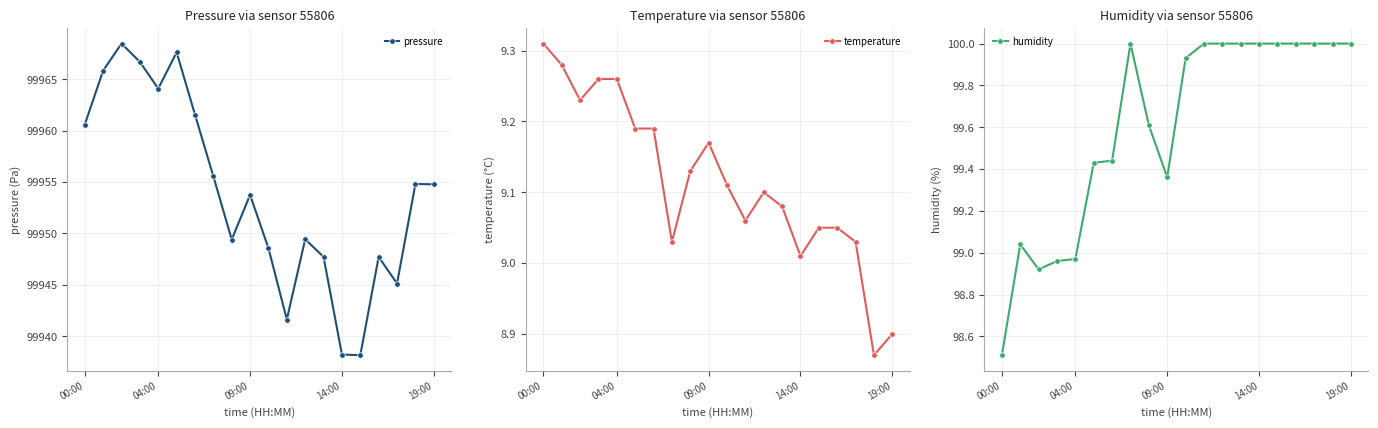

The temperature series shows 3.6 at 10. True or false?

False